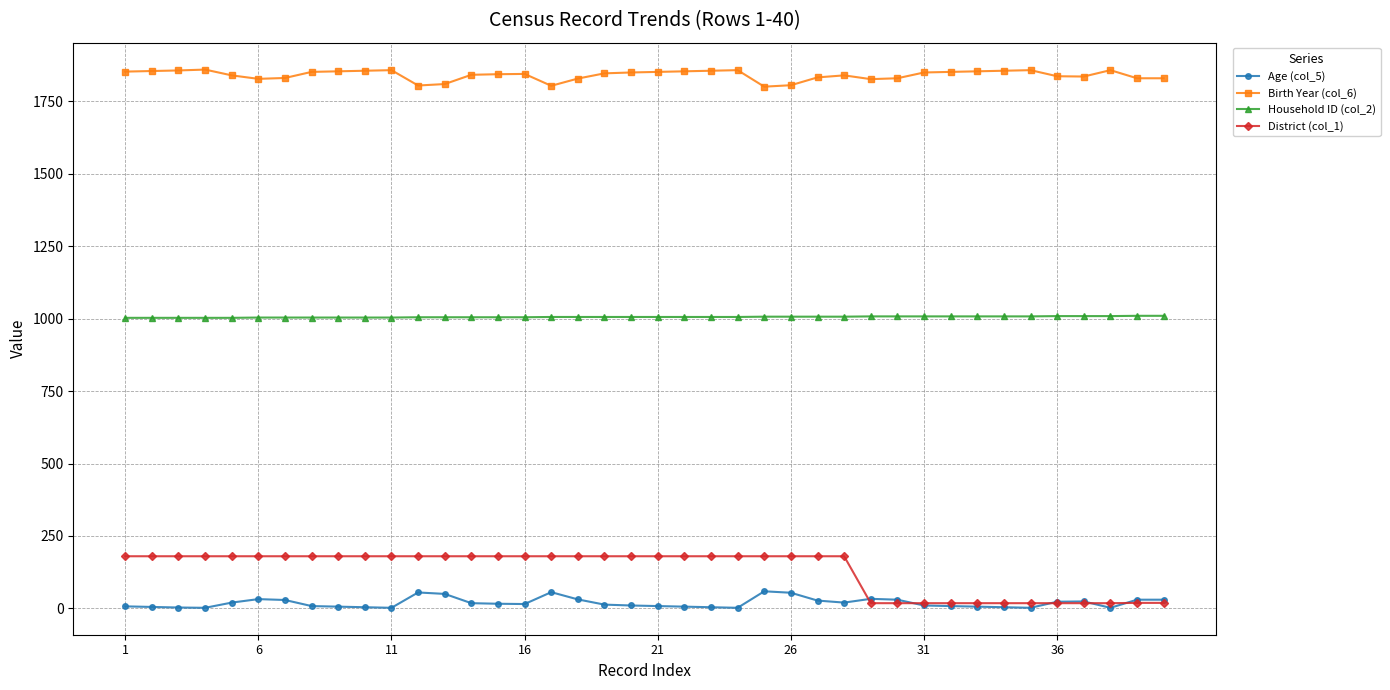

In Birth Year (col_6), how many points are higher than both neighbors (excluding endpoints)?

7